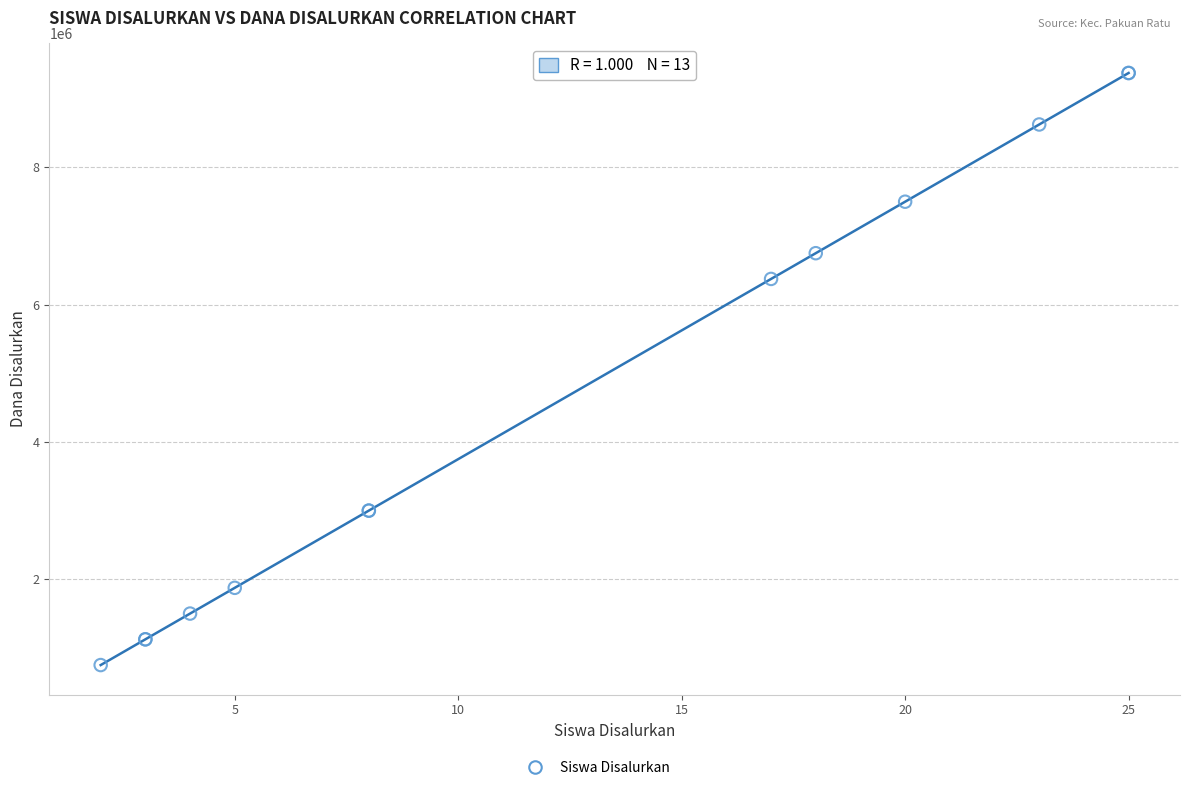

What Y value in the scatter plot is closest to 5062500?

6375000